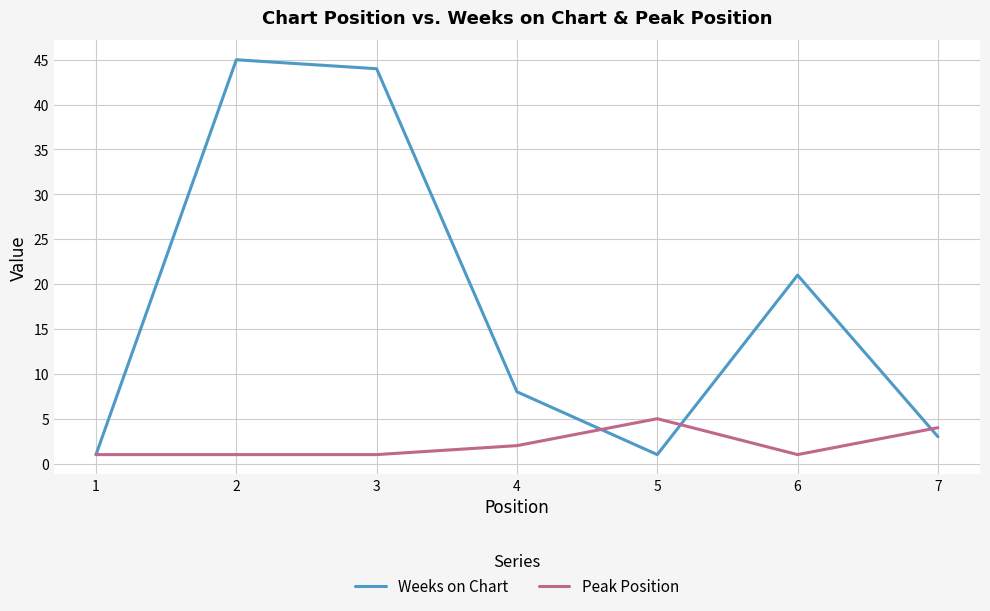

At which category is the sum across all series the highest?

2